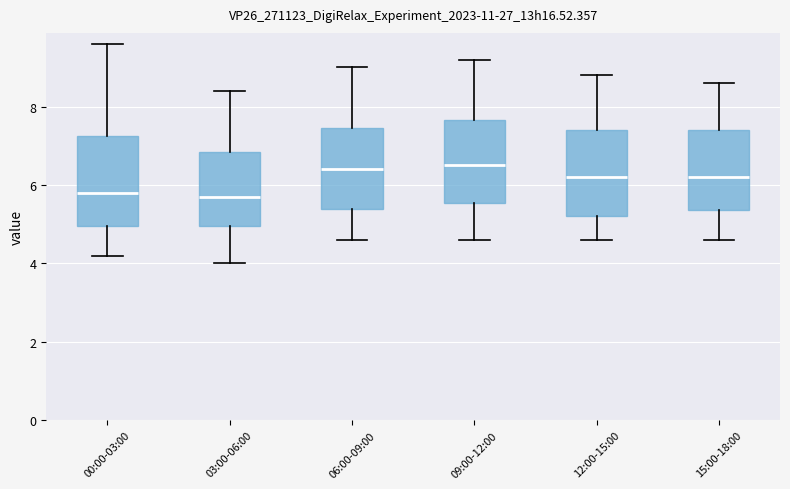

Reading left to right, transcribe this box plot: for each box, give where its median line is, the range the box spans, and where its two whiskers end, as read against the y-axis. The values are not printed on the chart, so give them approximately, as read against the axis.

00:00-03:00: median 5.8, box 5.0 to 7.2, whiskers 4.2 to 9.6
03:00-06:00: median 5.8, box 5.0 to 6.8, whiskers 4.0 to 8.4
06:00-09:00: median 6.4, box 5.4 to 7.4, whiskers 4.6 to 9.0
09:00-12:00: median 6.6, box 5.6 to 7.6, whiskers 4.6 to 9.2
12:00-15:00: median 6.2, box 5.2 to 7.4, whiskers 4.6 to 8.8
15:00-18:00: median 6.2, box 5.4 to 7.4, whiskers 4.6 to 8.6